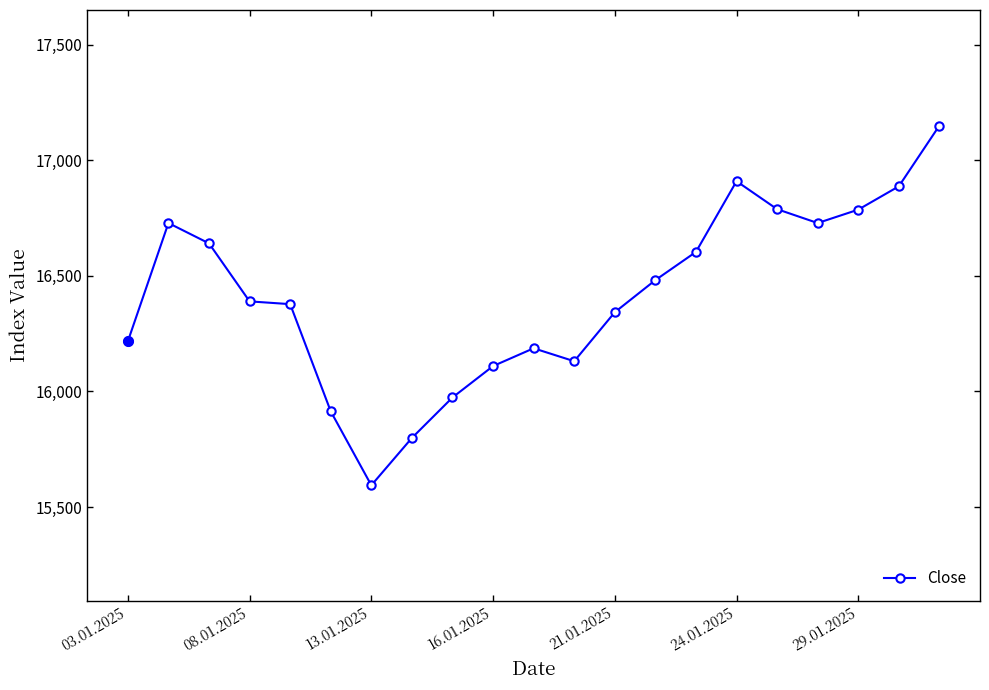

How many lines are shown in the chart?

1